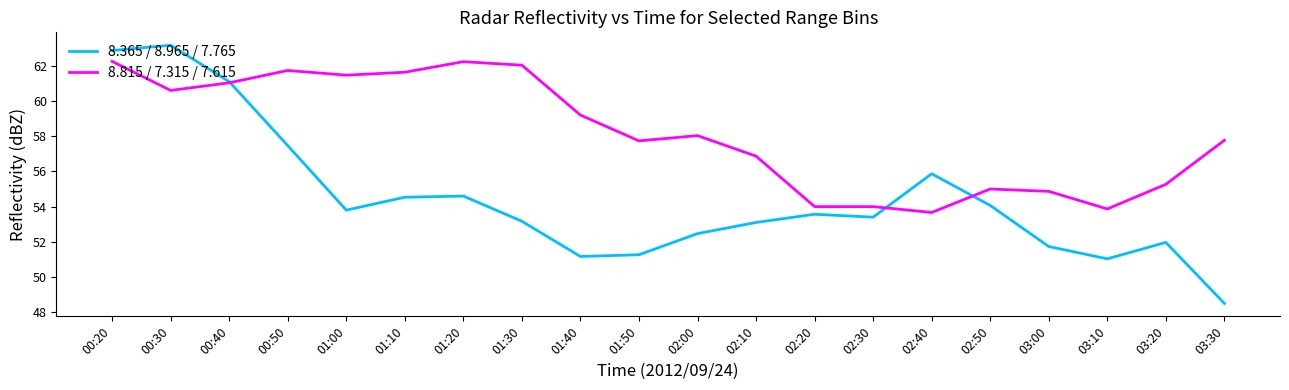

What is the approximate value of 8.815 / 7.315 / 7.615 at 02:10?

56.9